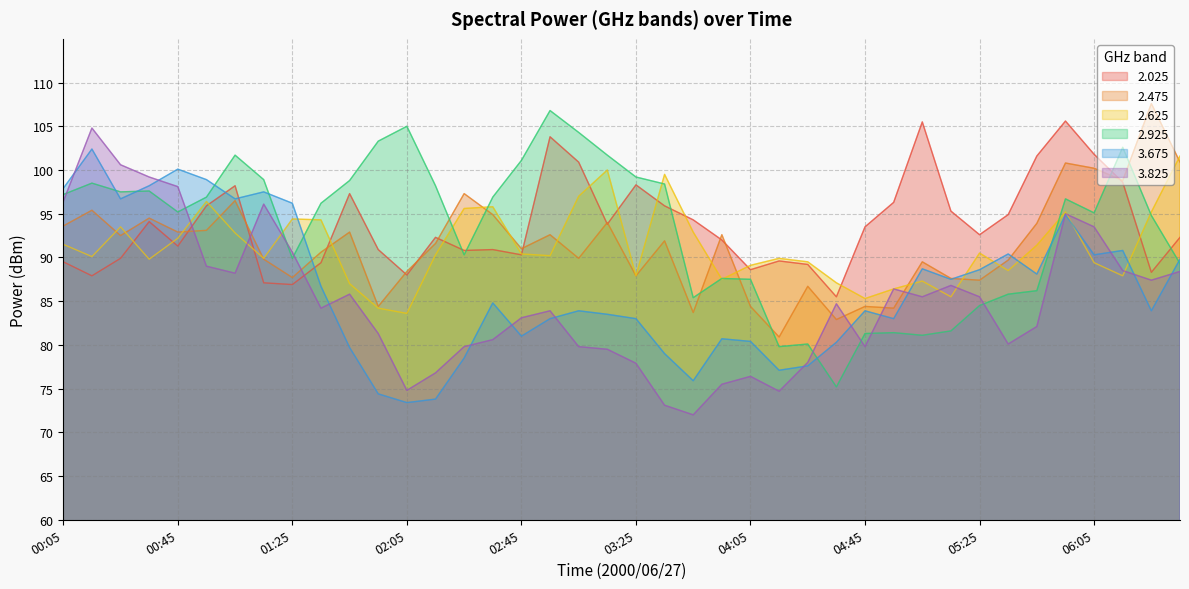

At which category does the chart reach its minimum across all series?

03:45